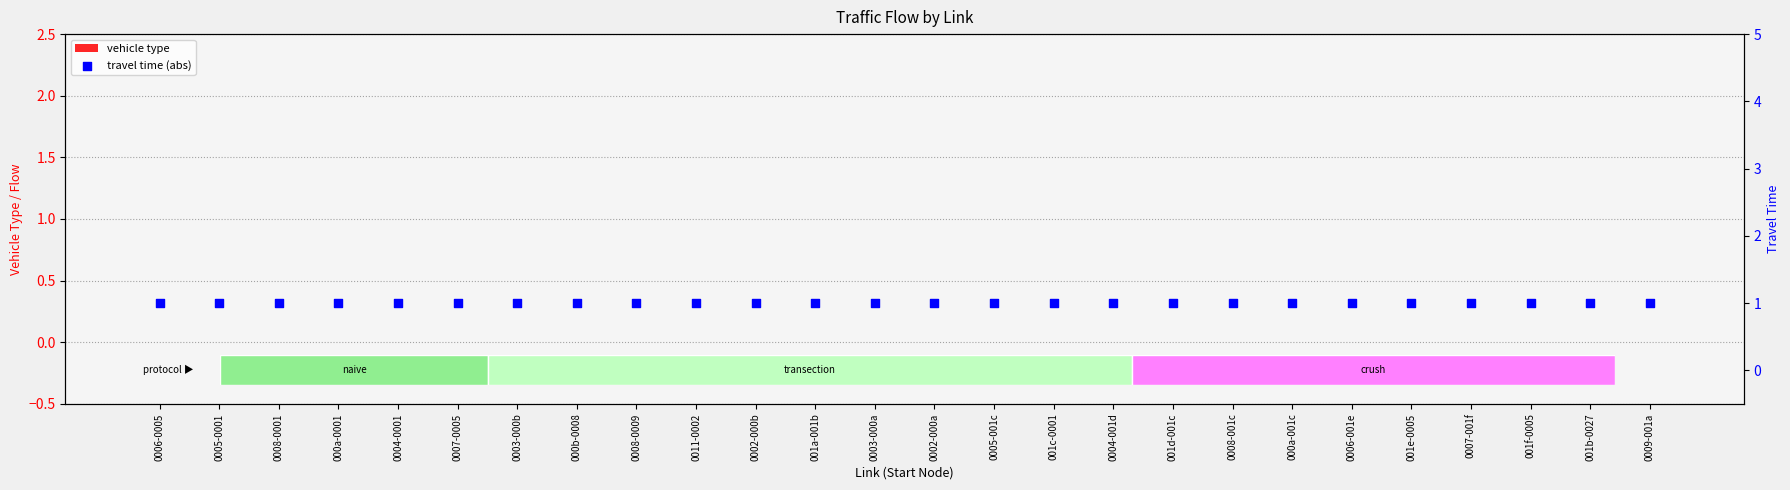

What are all the series names shown in the legend?

vehicle type, travel time (abs)